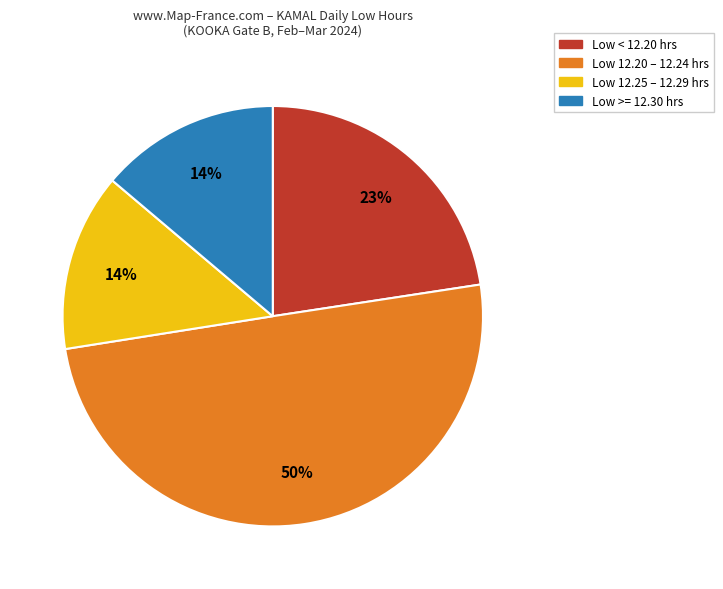

How many slices are in this pie chart?

4